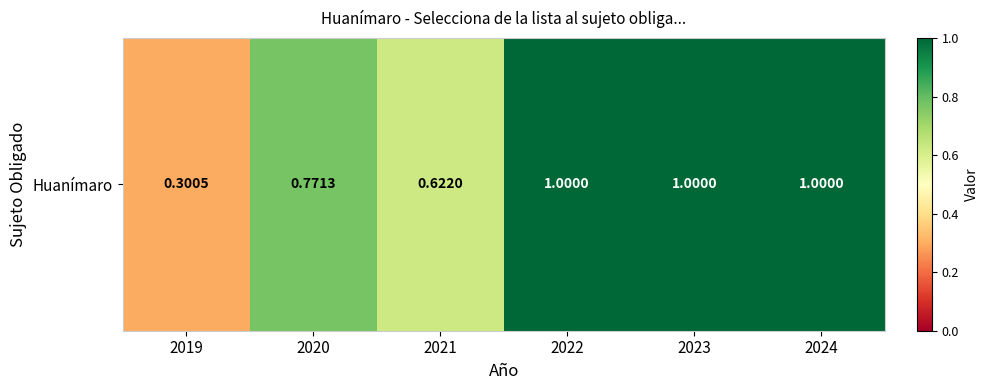

The chart shows a value of 1.6 at 2023. True or false?

False